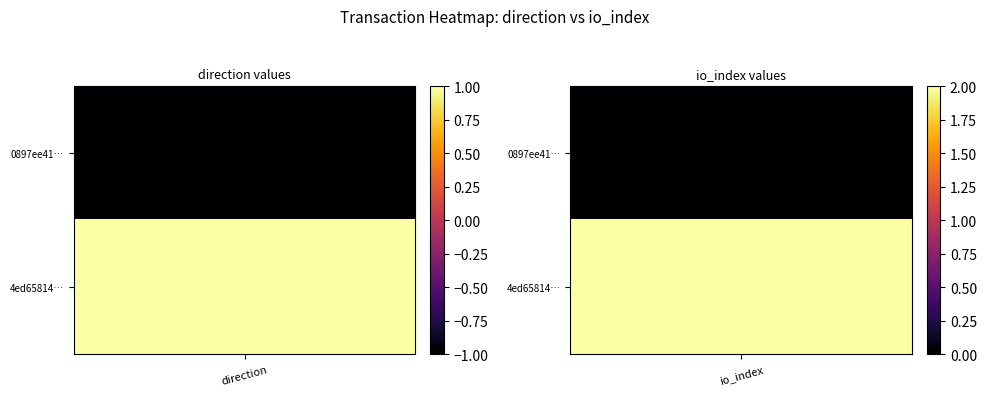

Reading right to left, what are all the values shown in this chart?

0897ee41d759df3c194cab2ad1a556645cc3808: 0	-1
4ed658145837bfd594daa10888cd92e514f453f: 2	1